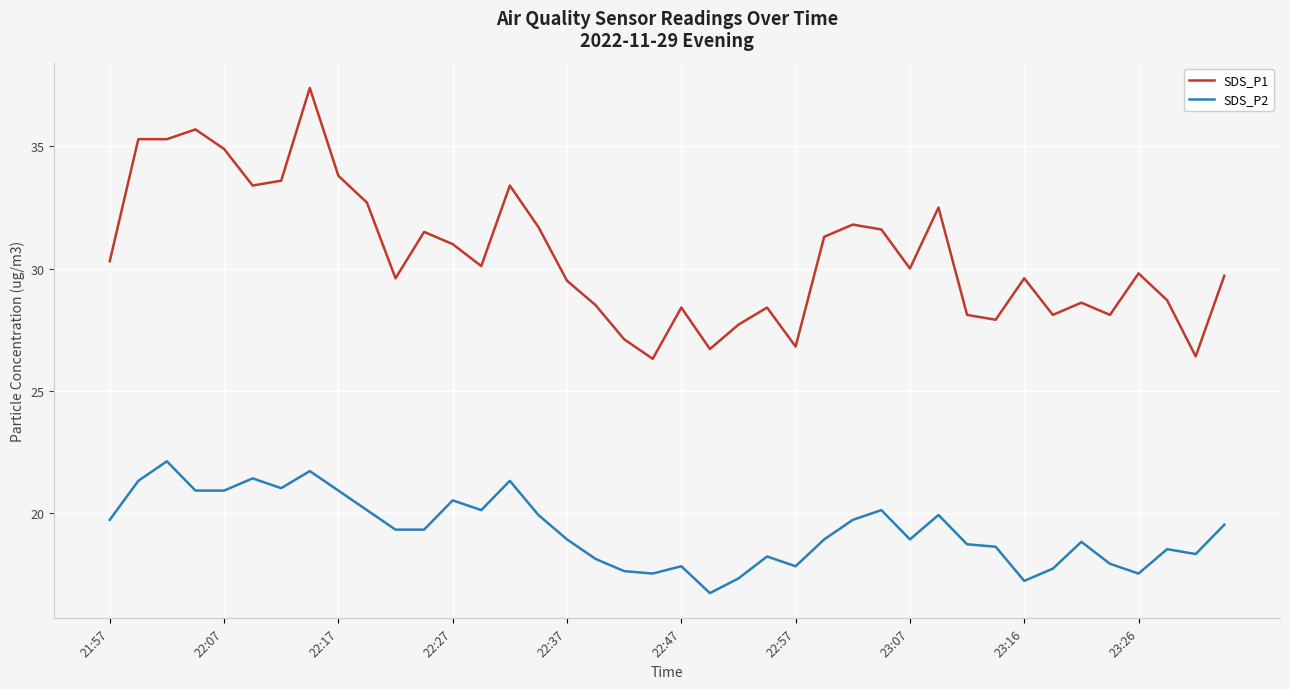

Reading left to right, list all the values displayed in this chart.

SDS_P1: 30.3	35.3	35.3	35.7	34.9	33.4	33.6	37.4	33.8	32.7	29.6	31.5	31.0	30.1	33.4	31.7	29.5	28.5	27.1	26.3	28.4	26.7	27.7	28.4	26.8	31.3	31.8	31.6	30.0	32.5	28.1	27.9	29.6	28.1	28.6	28.1	29.8	28.7	26.4	29.7
SDS_P2: 19.7	21.3	22.1	20.9	20.9	21.4	21.0	21.7	20.9	20.1	19.3	19.3	20.5	20.1	21.3	19.9	18.9	18.1	17.6	17.5	17.8	16.7	17.3	18.2	17.8	18.9	19.7	20.1	18.9	19.9	18.7	18.6	17.2	17.7	18.8	17.9	17.5	18.5	18.3	19.5